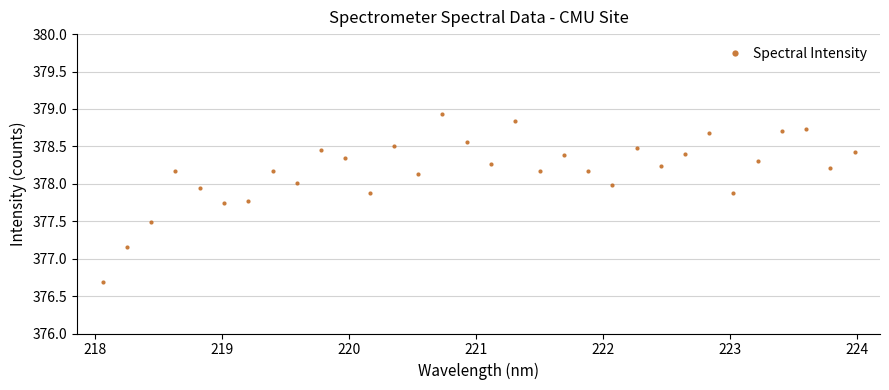

What is the value of the 15th point from the left?

378.9